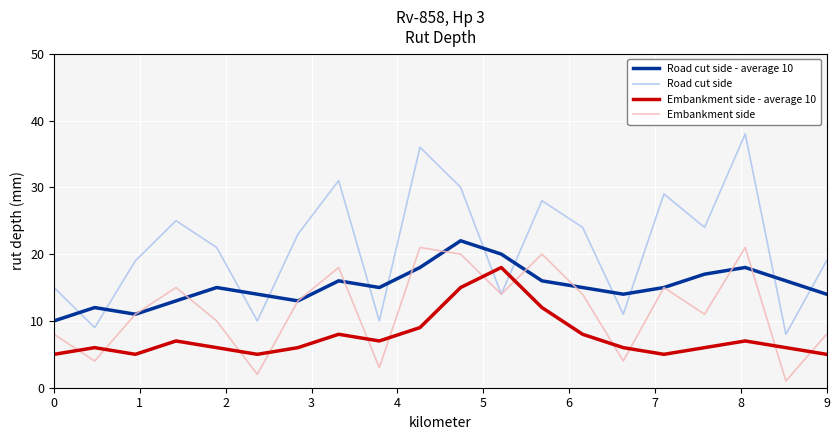

What is the lowest value of the Embankment side - average 10 series?

5